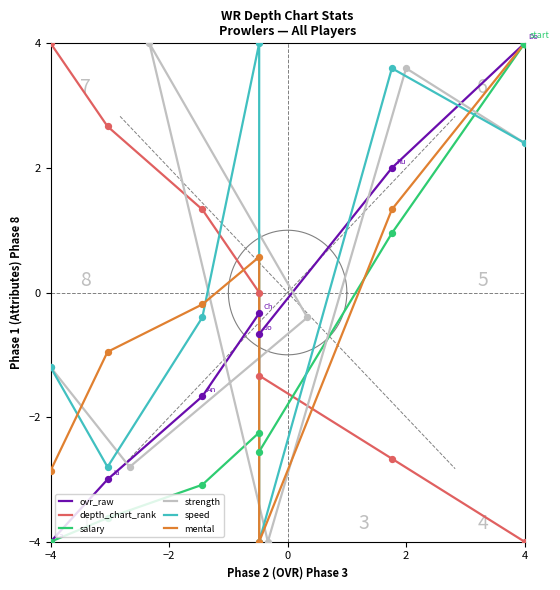

Which series reaches the minimum Y coordinate?

ovr_raw